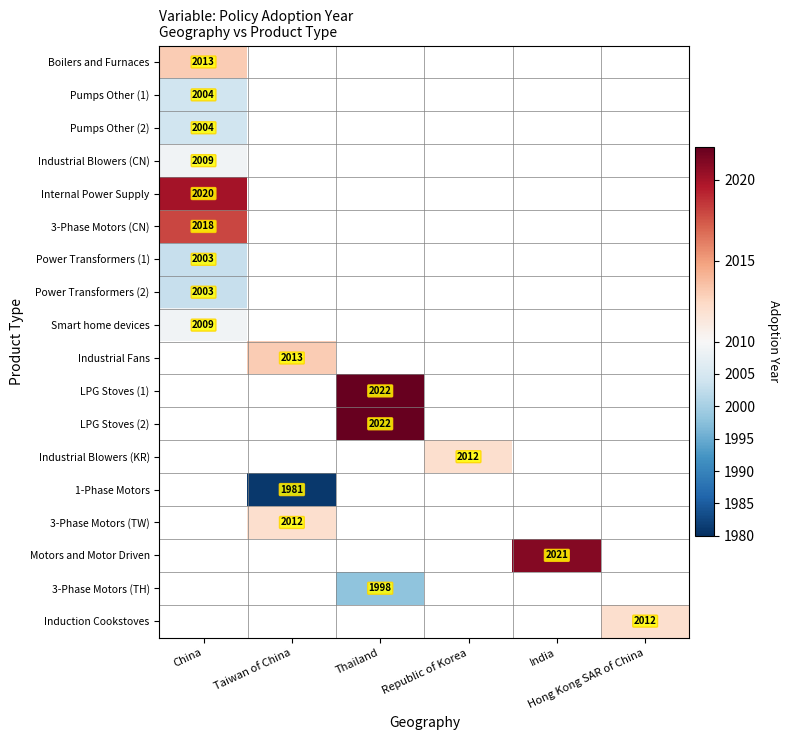

Where is Smart home devices nearest to the value 2009?

China